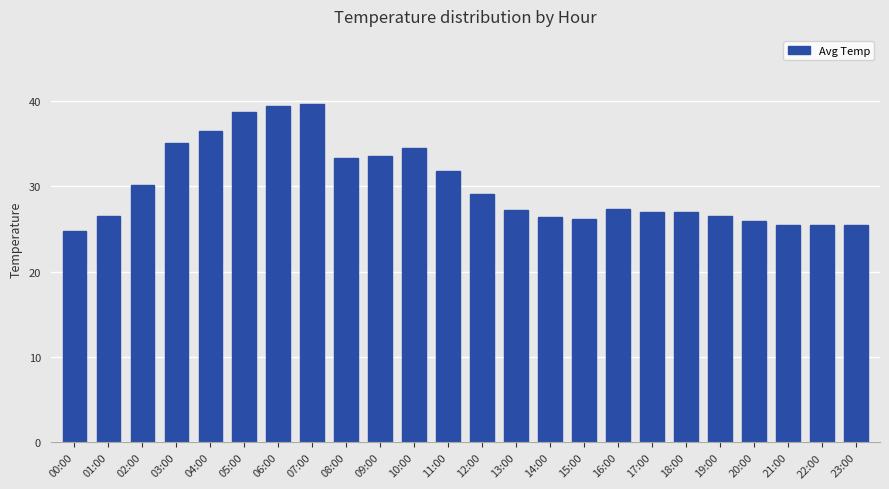

How many bars are there in total?

24